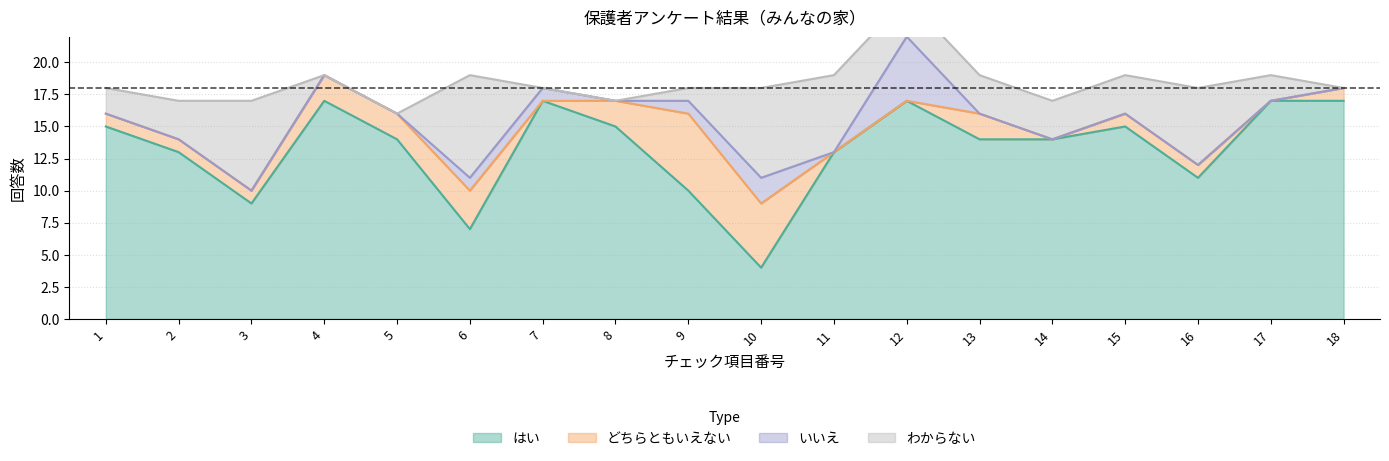

What is the greatest value displayed?

17